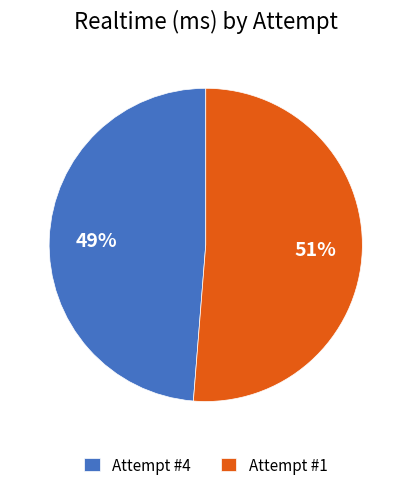

Which slice is the smallest?

Attempt #4